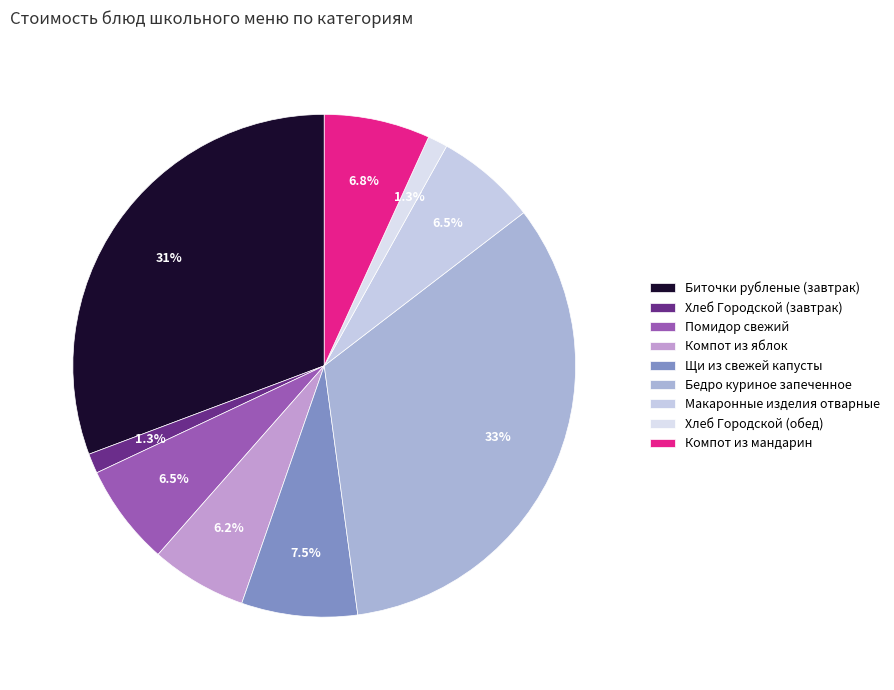

To the nearest percent, what is the combined percentage of Биточки рубленые (завтрак) and Компот из яблок?

37%